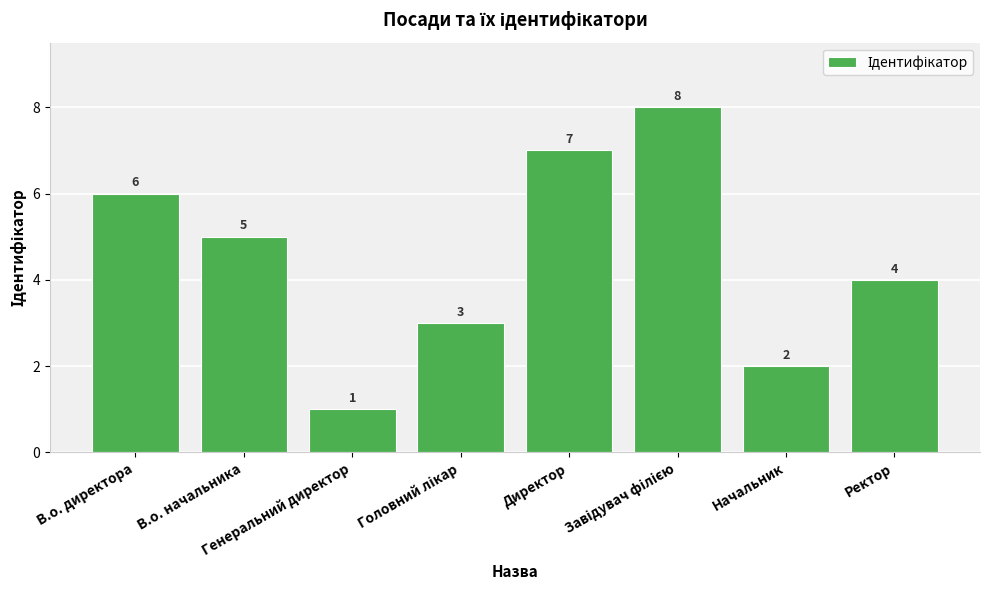

What is the label of the 8th bar from the right?

В.о. директора